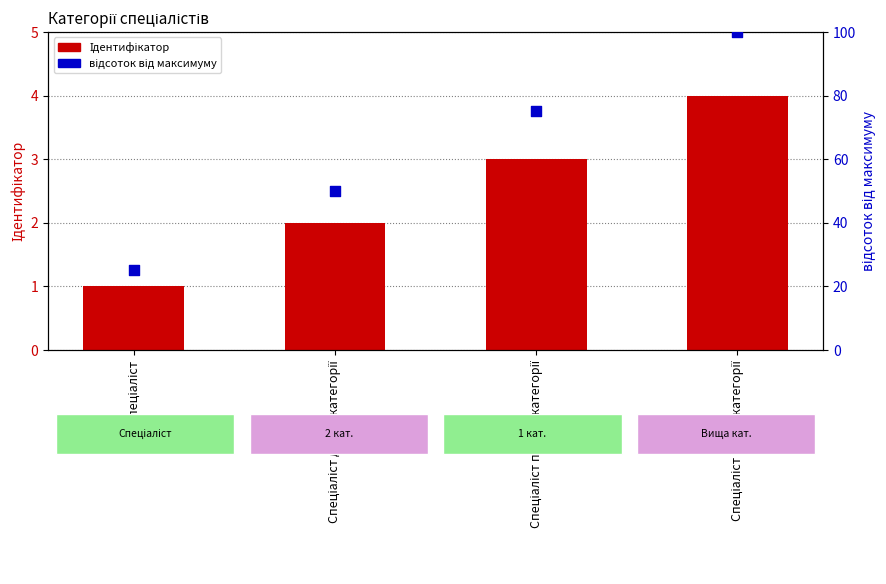

Which series contains the lowest Y value?

Ідентифікатор